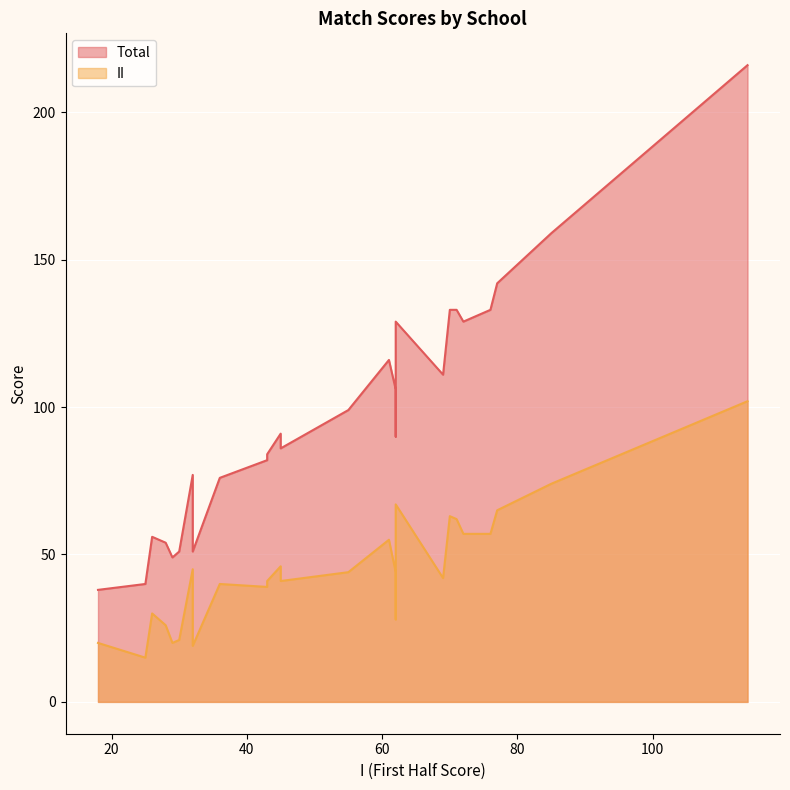

Which series has the largest range (max minus min)?

Total